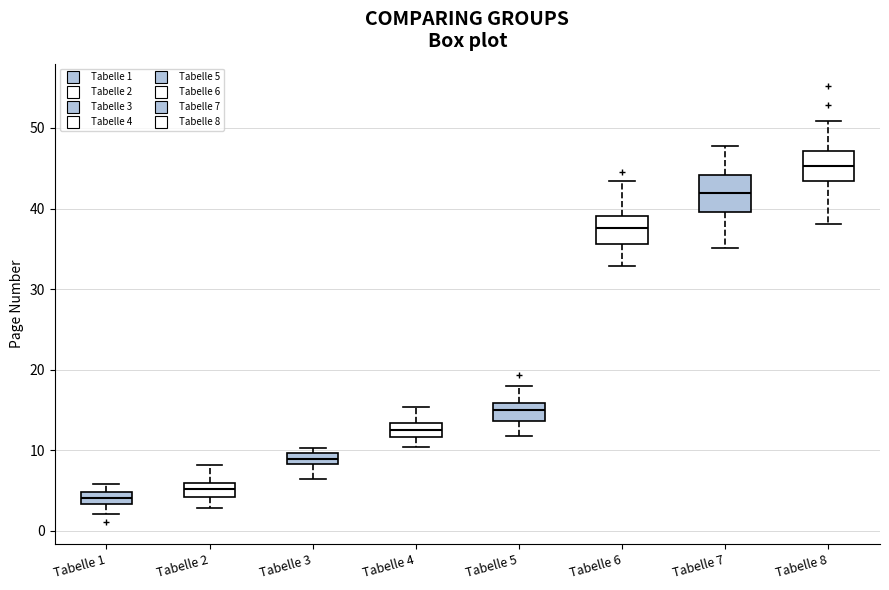

Where does the lower whisker of the box for Tabelle 3 end on the y-axis? The values are not printed on the chart, so give them approximately, as read against the axis.

6